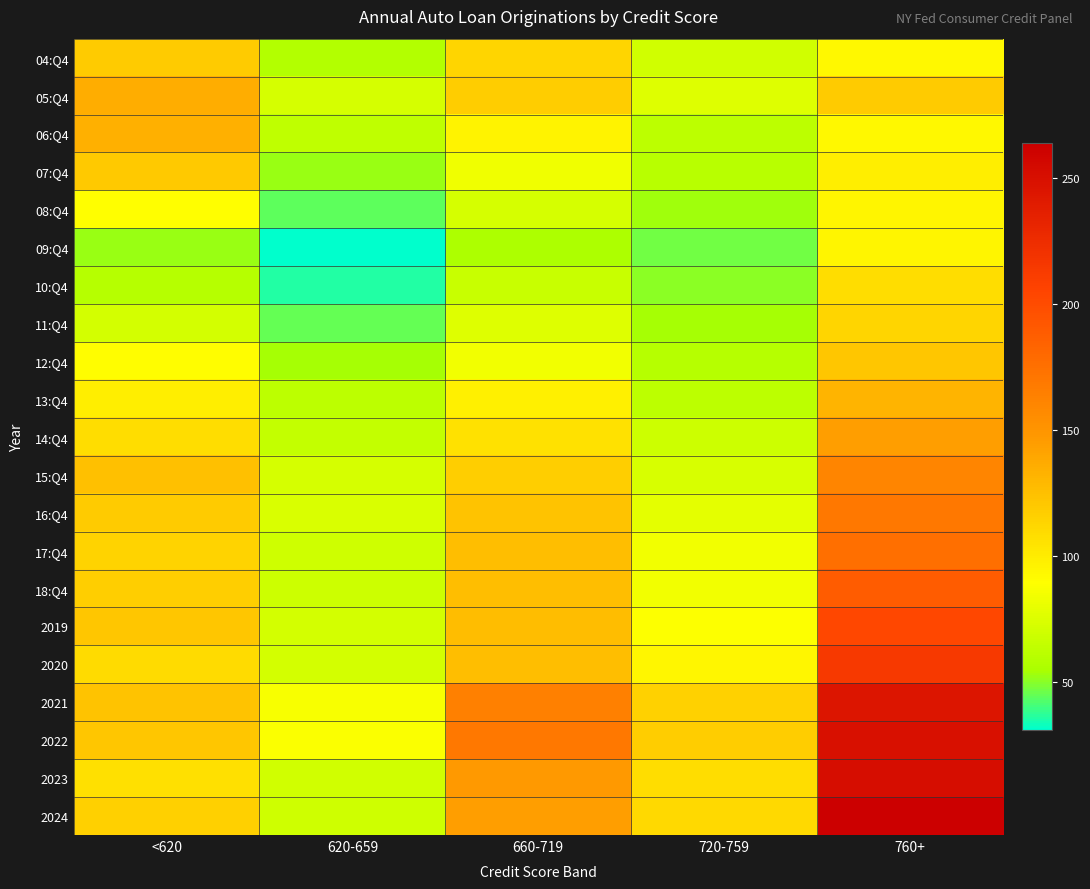

Which series has the largest range (max minus min)?

2024